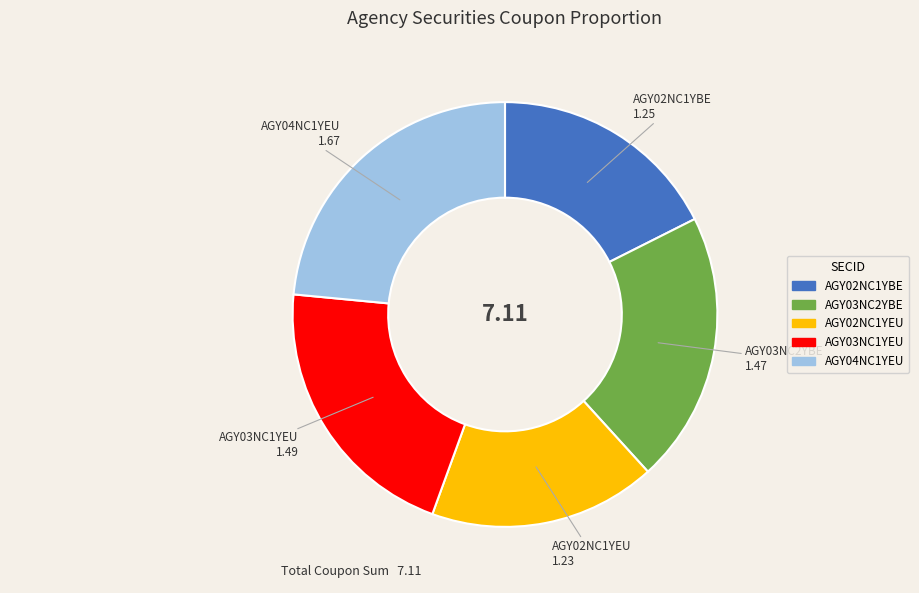

Is the sum of AGY02NC1YEU and AGY02NC1YBE greater than half?

No